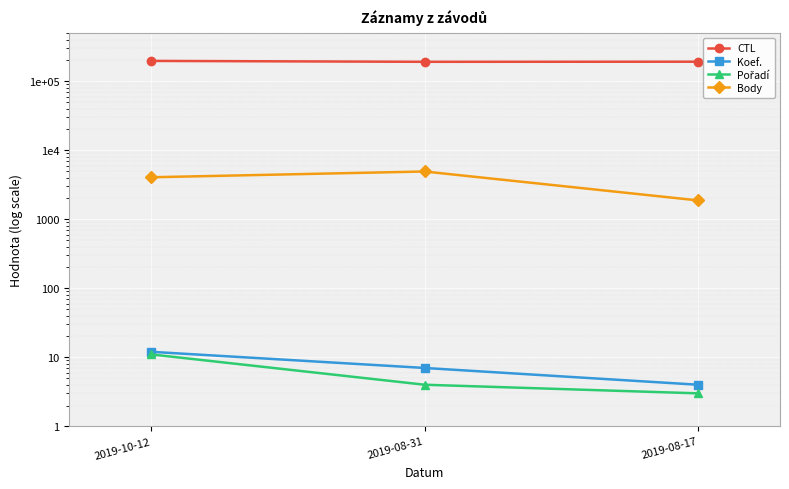

The value of CTL at 2019-08-17 is 270720. True or false?

False